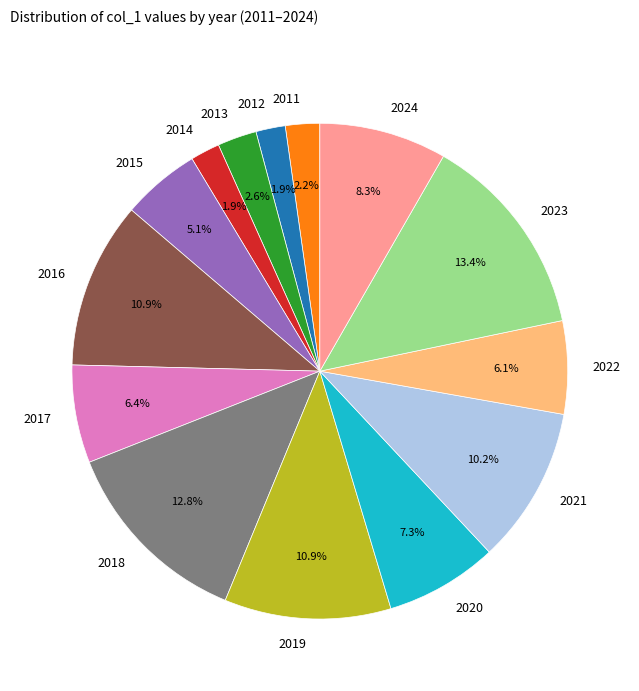

Combined, do 2014 and 2020 account for over 50%?

No